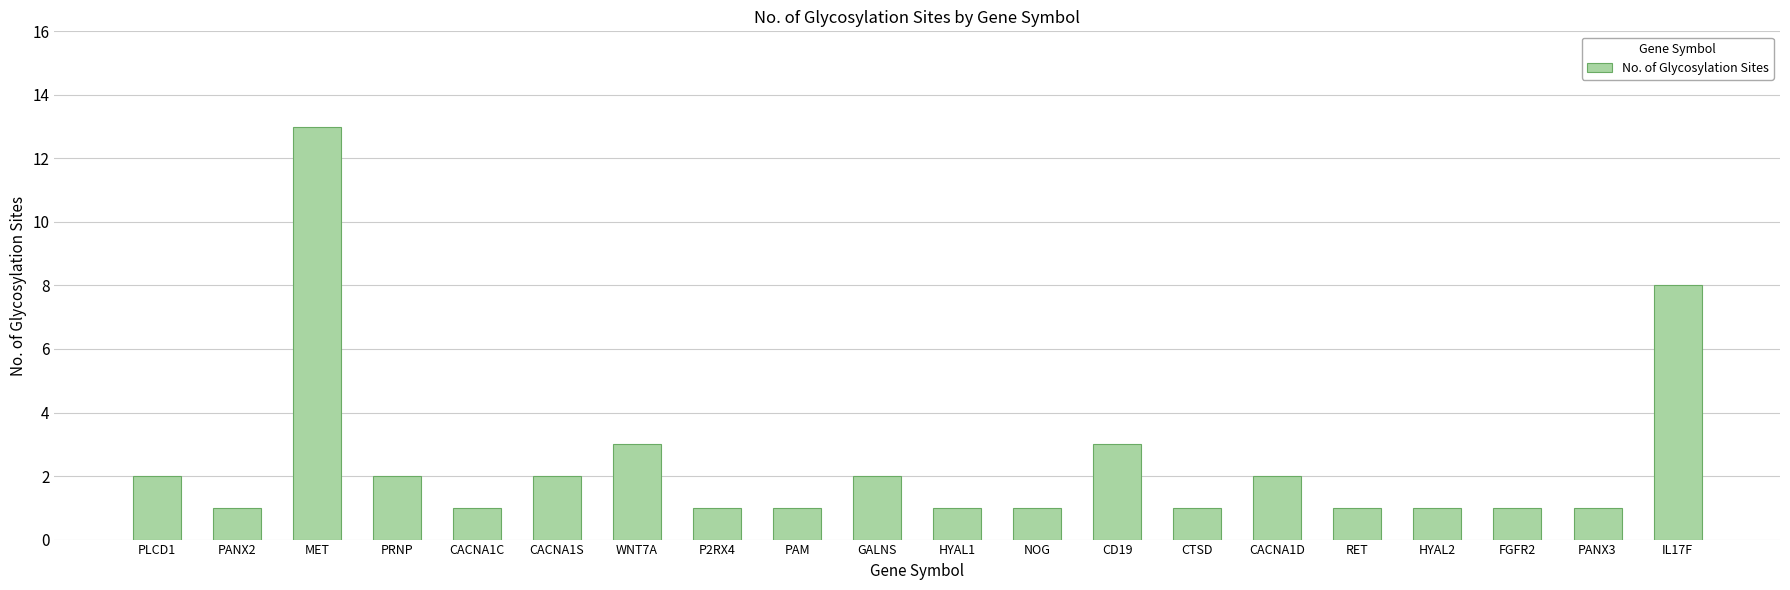

What is the value of the 12th bar from the left?

1